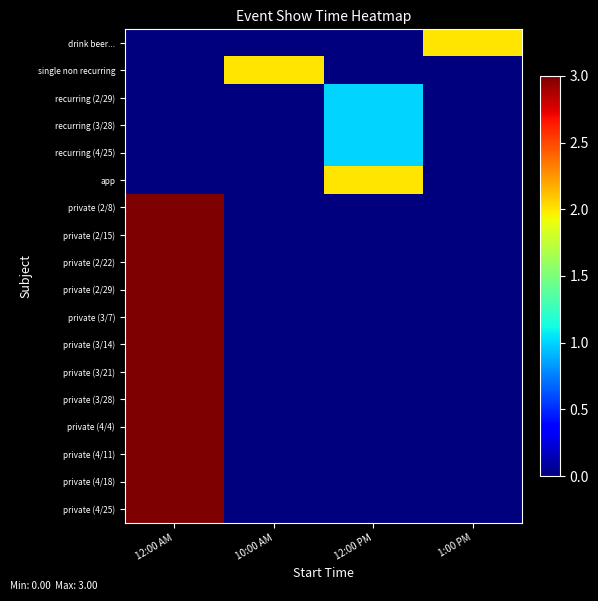

How many series are shown in this chart?

18